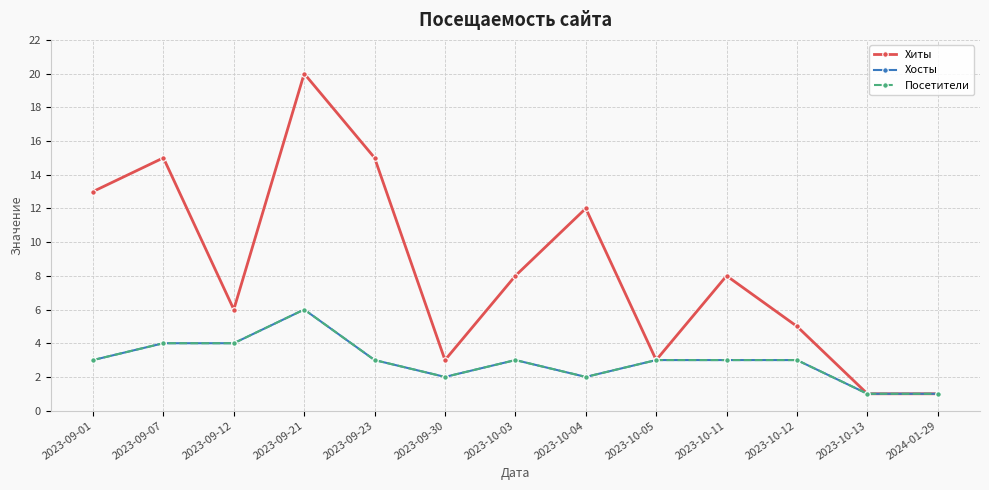

Is this an area chart (filled region under the line)?

No